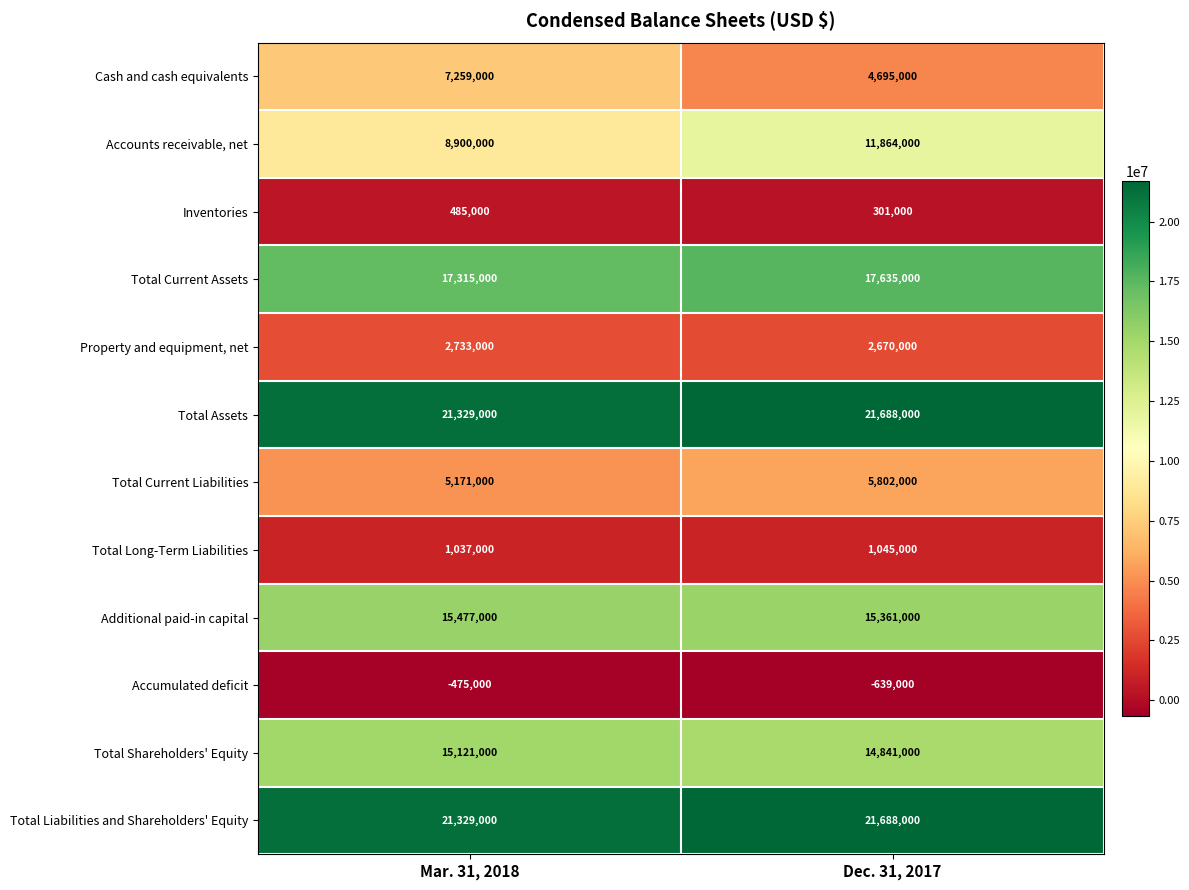

What is the spread (max minus min) of values at Mar. 31, 2018?

21804000